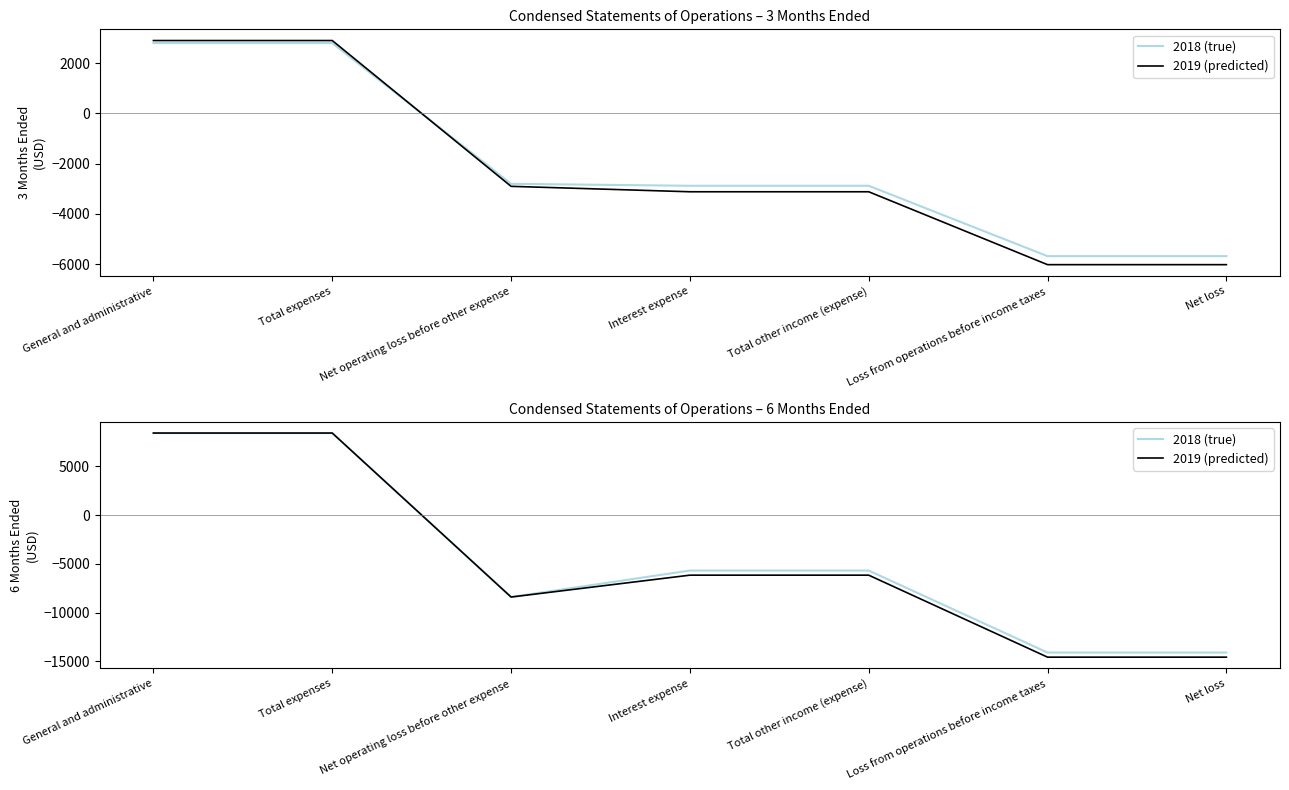

True or false: 2019 (predicted) and 2018 (true) cross at least once.

False